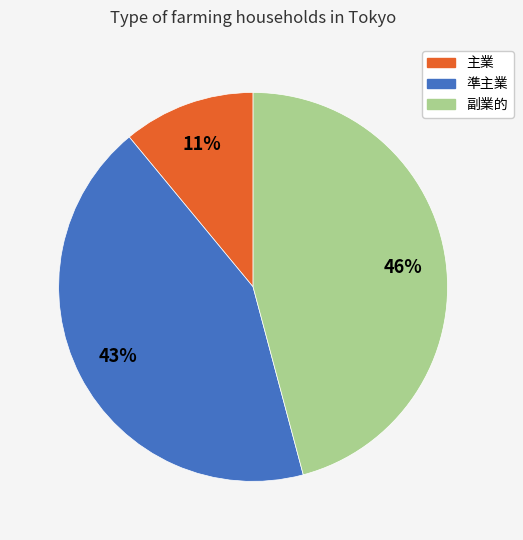

Is the sum of 主業 and 副業的 greater than half?

Yes